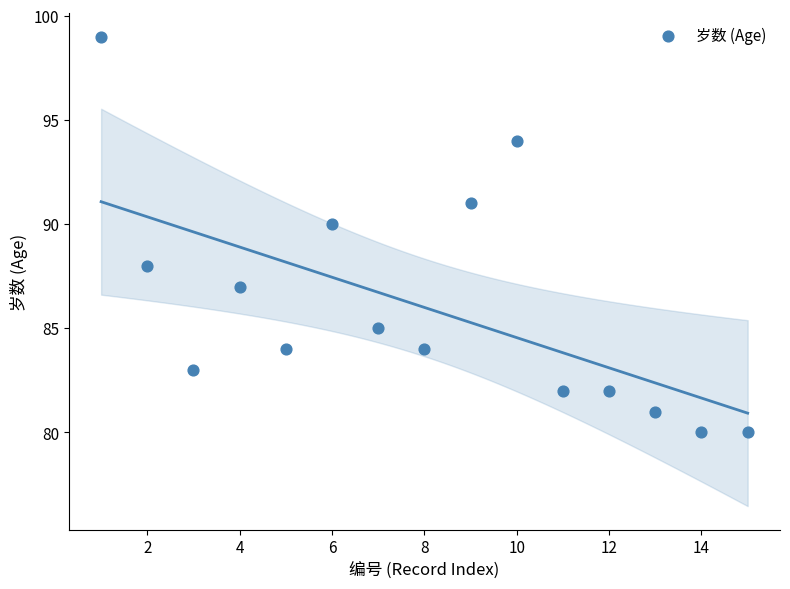

What is the range of Y values (max minus min)?

19